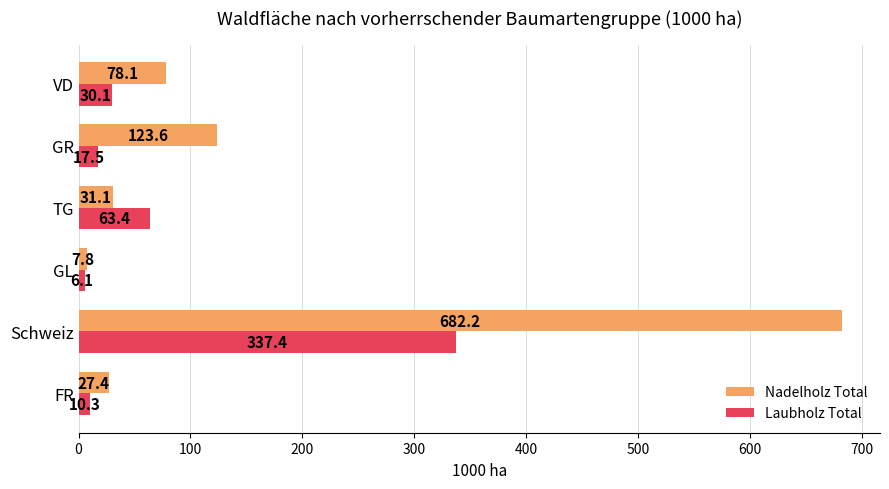

Rank the categories by Nadelholz Total value from highest to lowest.

Schweiz, GR, VD, TG, FR, GL